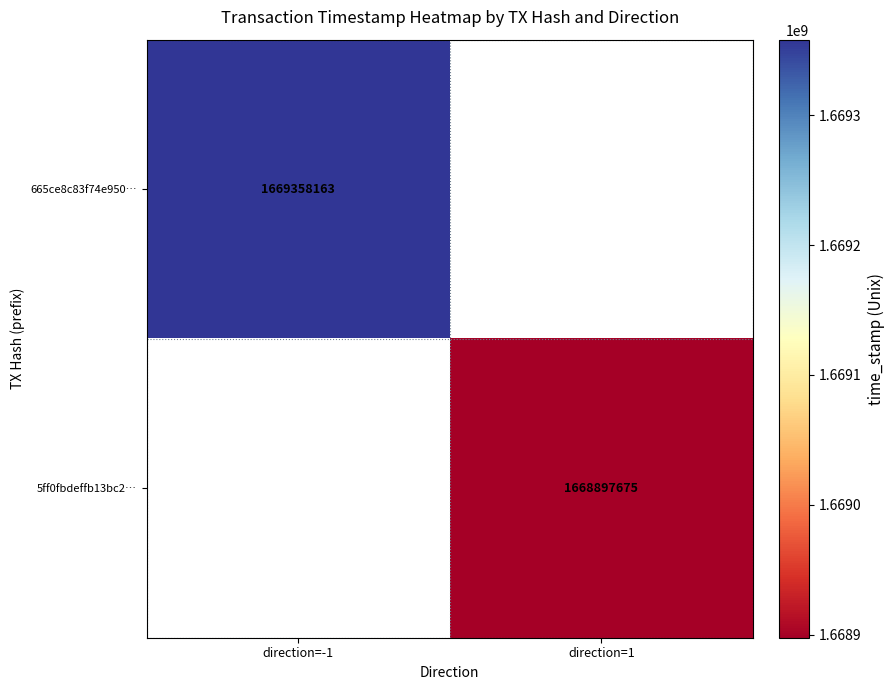

The 665ce8c83f74e950… series shows 657530174 at direction=-1. True or false?

False